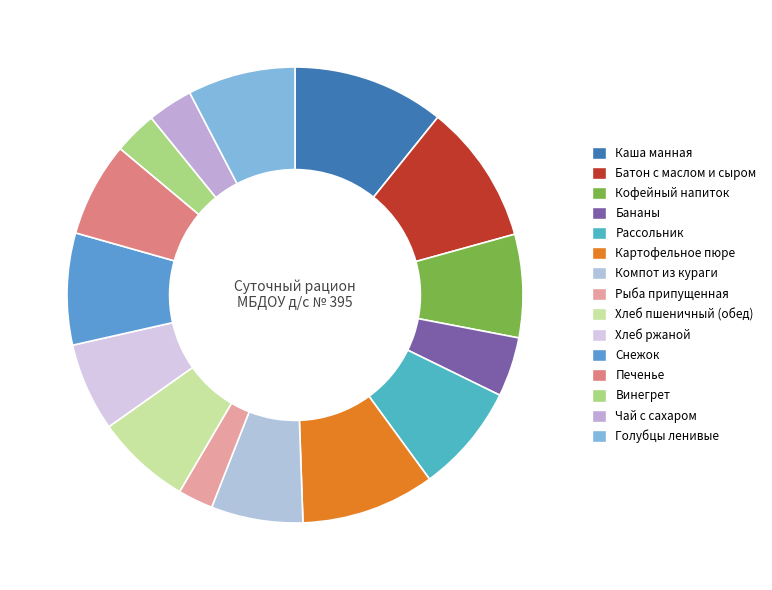

Count the number of slices in the pie.

15